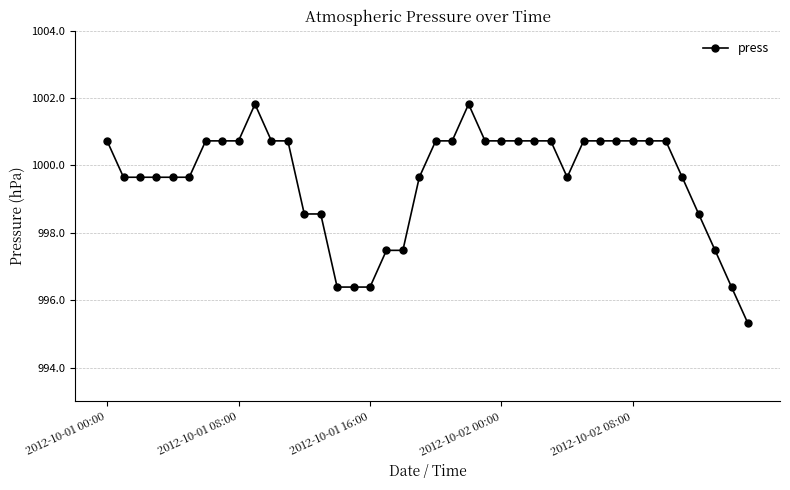

What is the value of the 27th point from the left?

1000.7